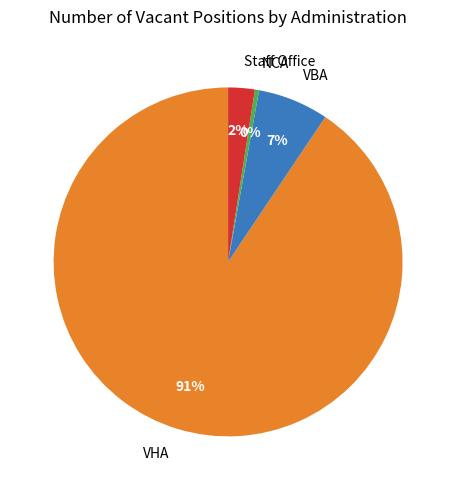

To the nearest percent, what is the difference between the VBA and VHA slice percentages?

84%